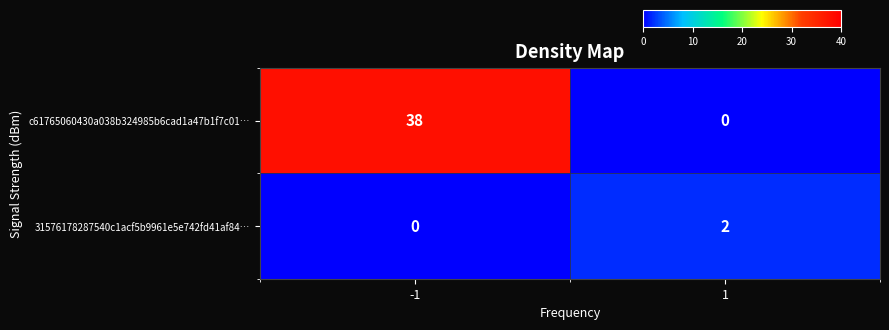

Which series has the largest total across all categories?

c61765060430a038b324985b6cad1a47b1f7c01…